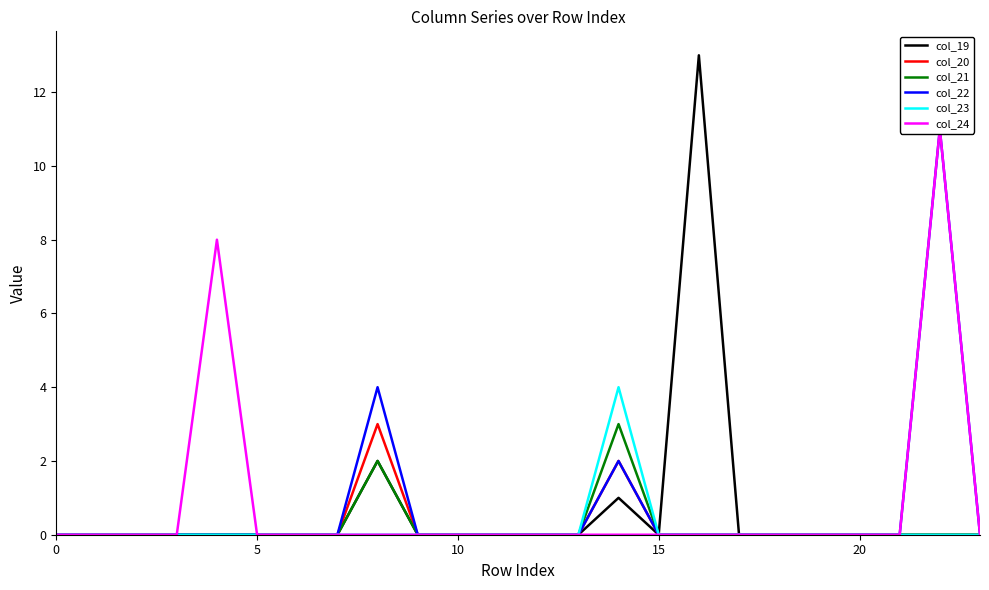

The value of col_20 at 6 is 0. True or false?

True